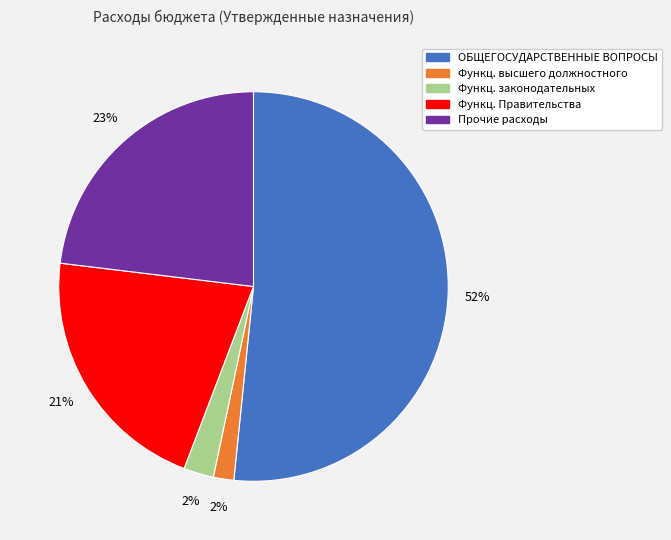

Is there any slice that represents more than half of the pie?

Yes